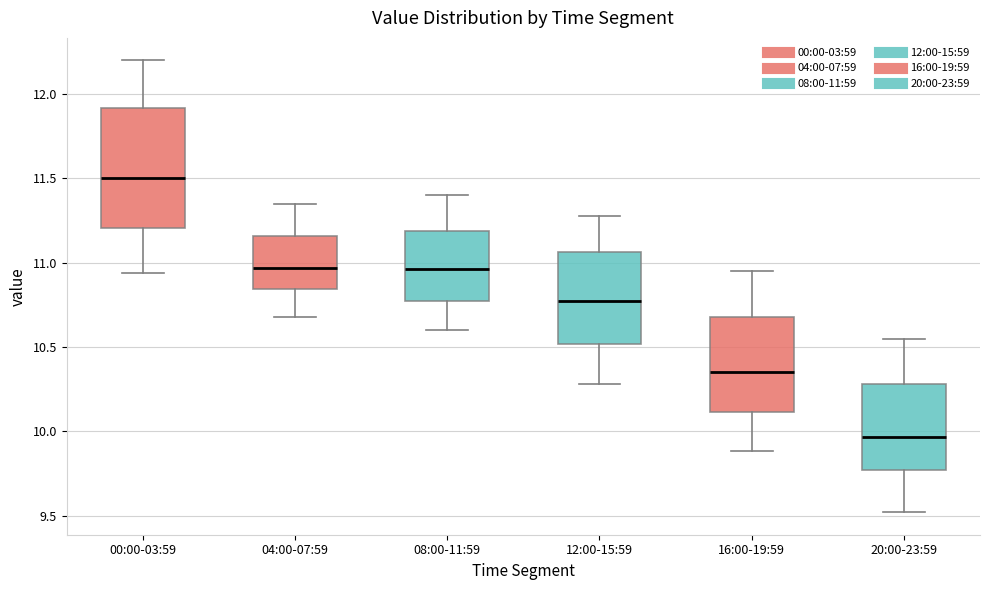

Which box is the tallest, from its lower edge to its upper edge?

00:00-03:59